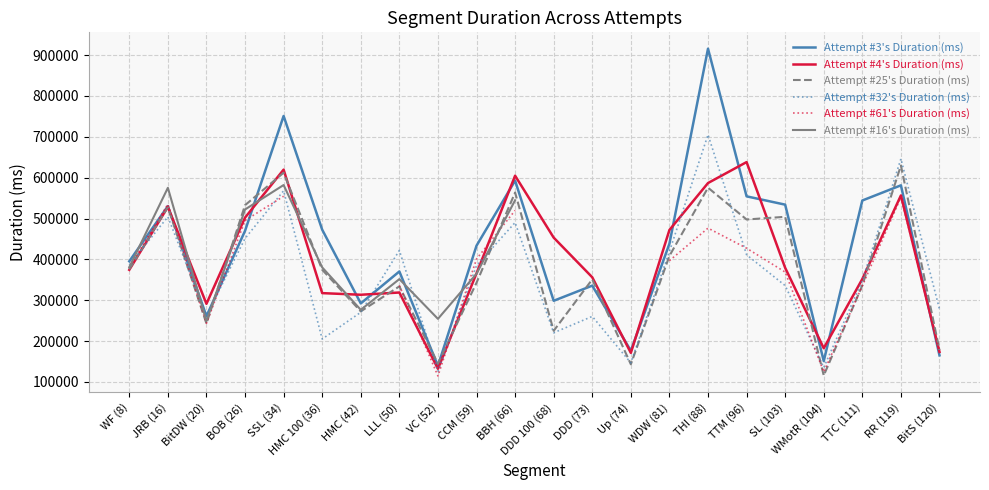

Rank the series at RR (119) from lowest to highest value.

Attempt #61's Duration (ms), Attempt #4's Duration (ms), Attempt #3's Duration (ms), Attempt #25's Duration (ms), Attempt #32's Duration (ms), Attempt #16's Duration (ms)